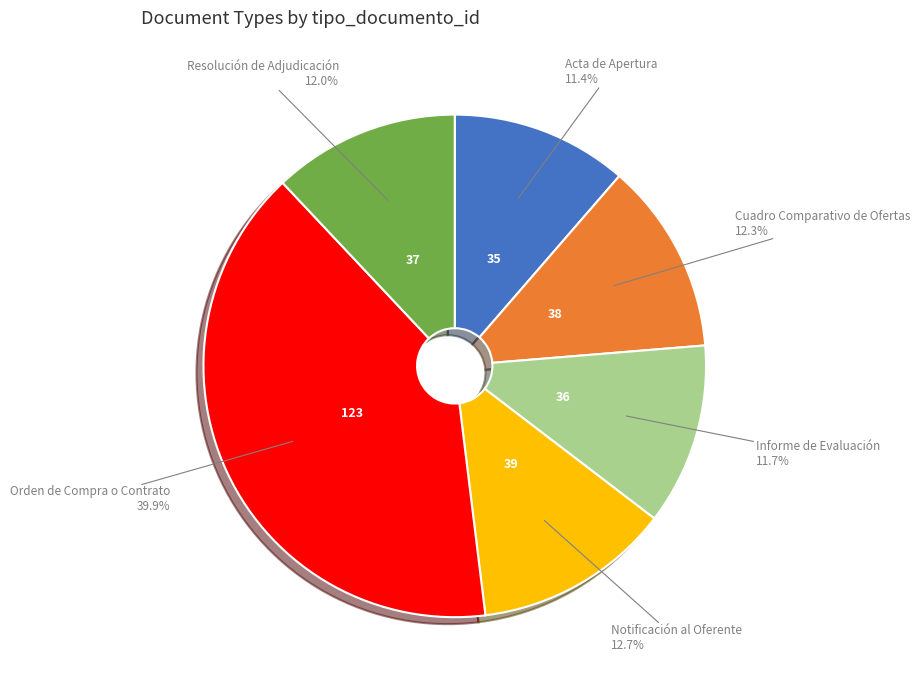

Is there any slice that represents more than half of the pie?

No